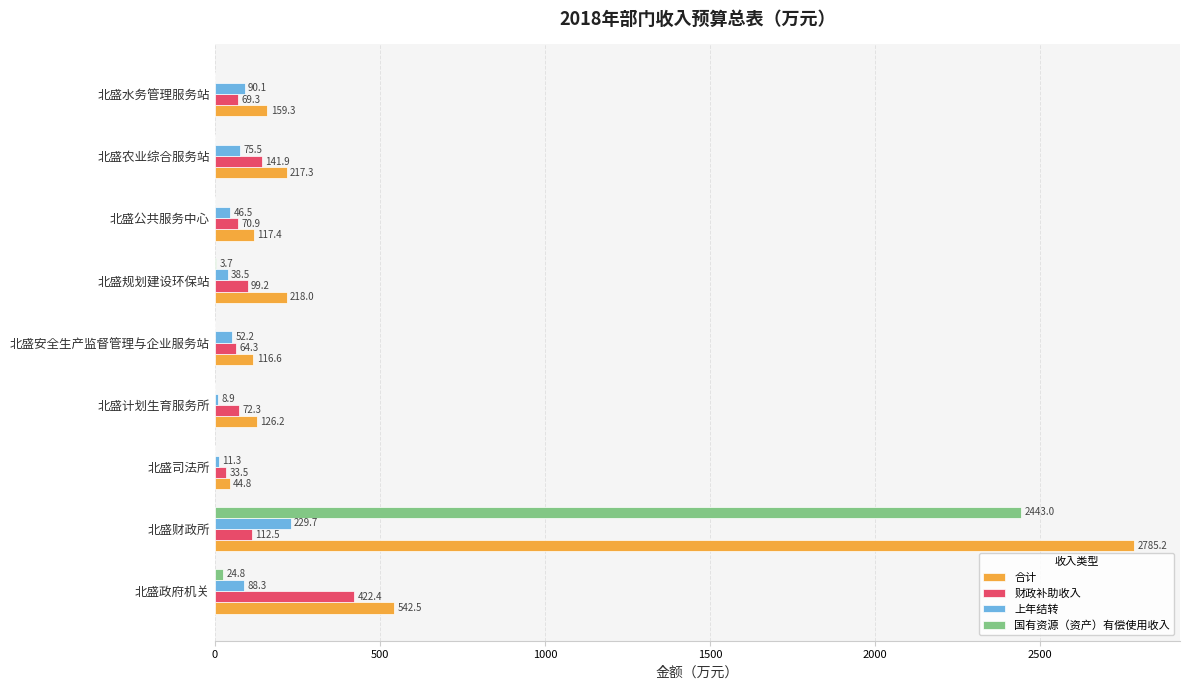

Which series has the largest total across all categories?

合计